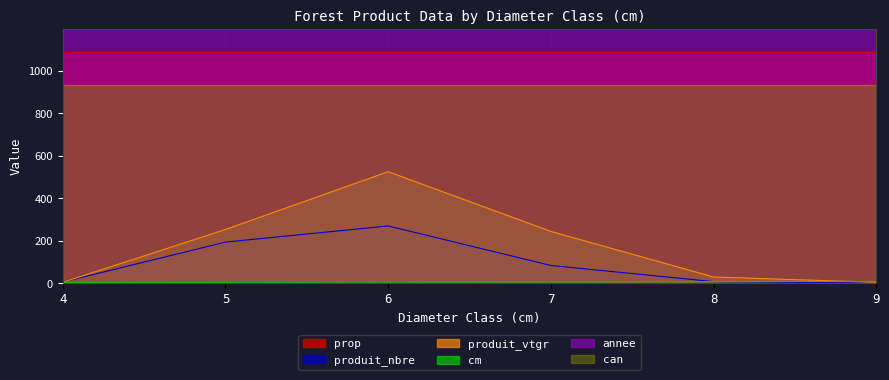

What is the maximum value for produit_vtgr?

525.3